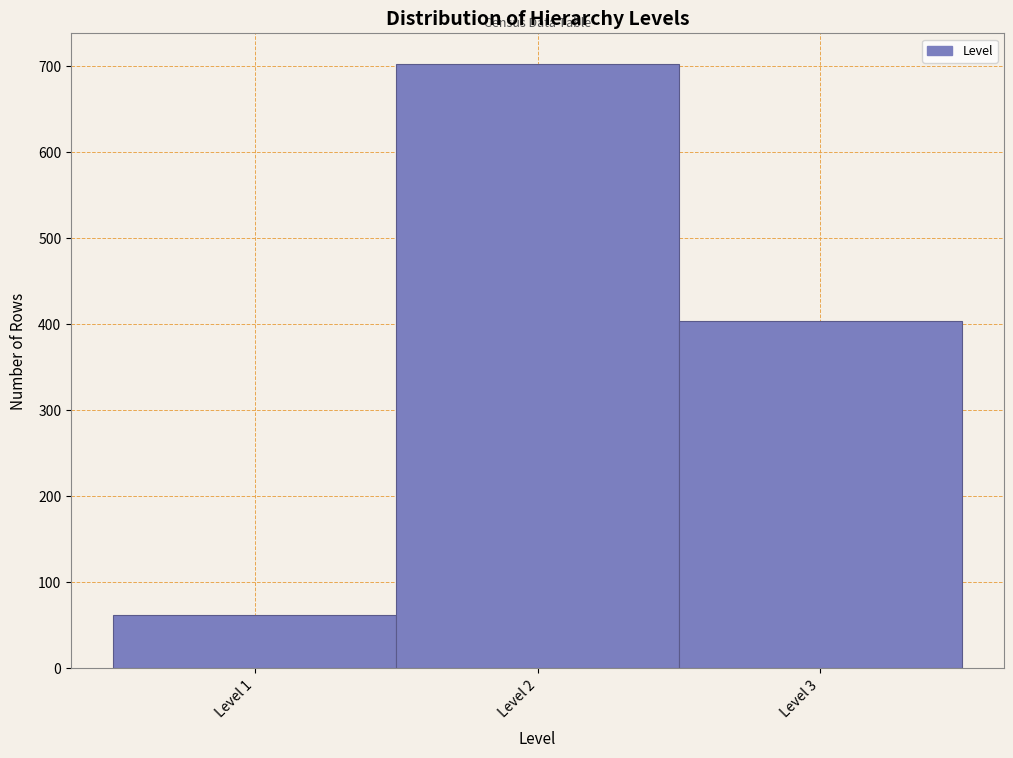

What is the height of the bar covering 1.5 to 2.5 on the x-axis? The values are not printed on the chart, so give them approximately, as read against the axis.

700